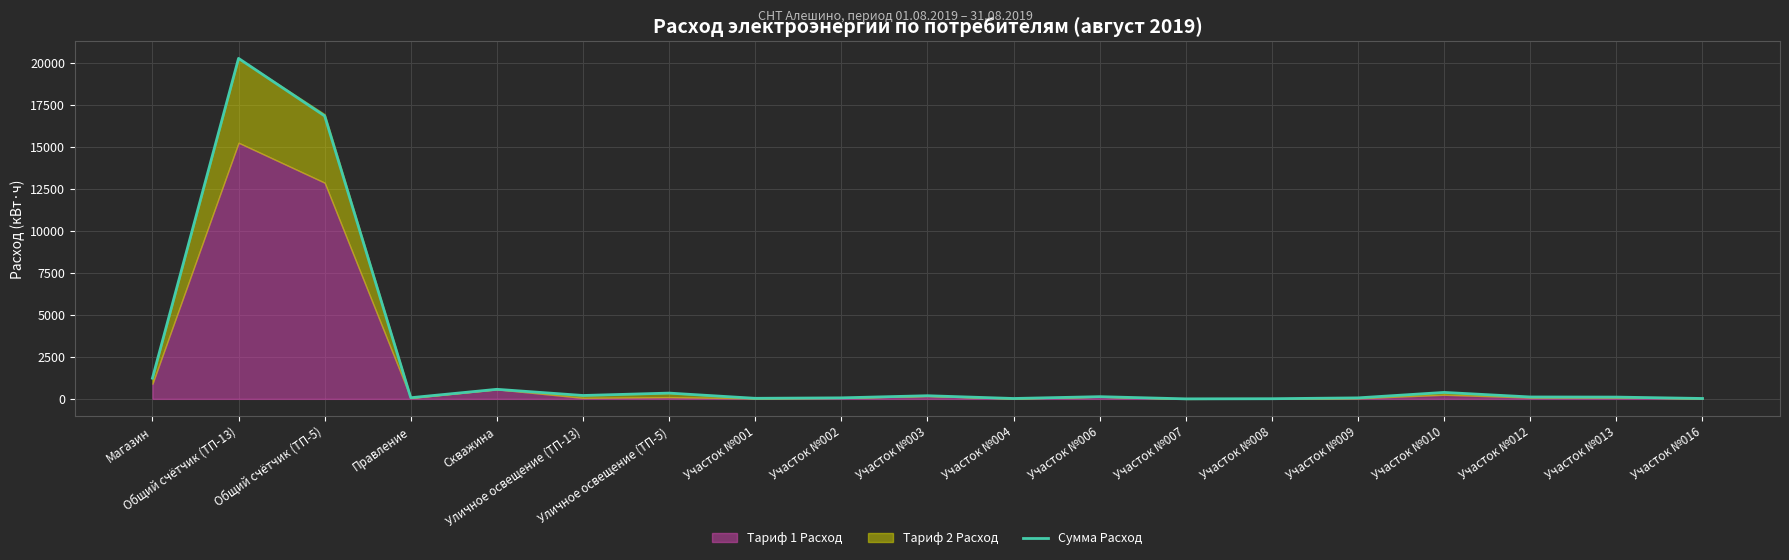

At which label is the value closest to 10126?

Общий счётчик (ТП-5)